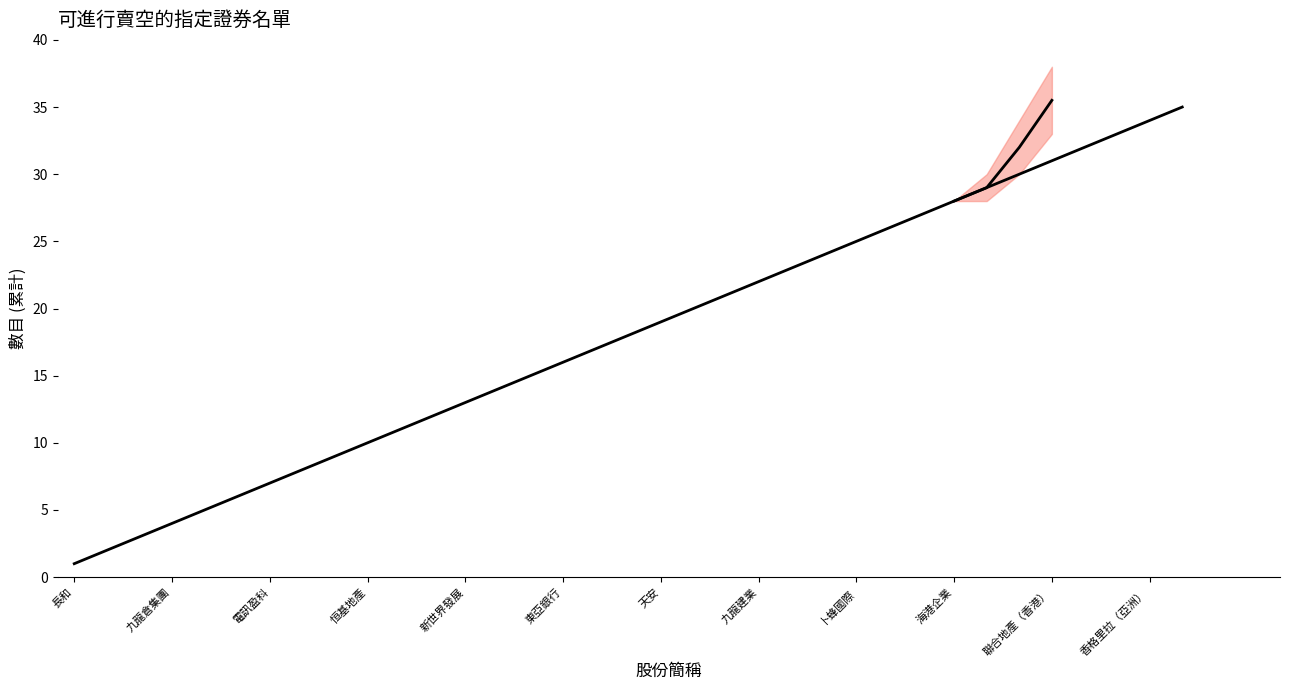

True or false: there are more than 1 points higher than both neighbors.

False